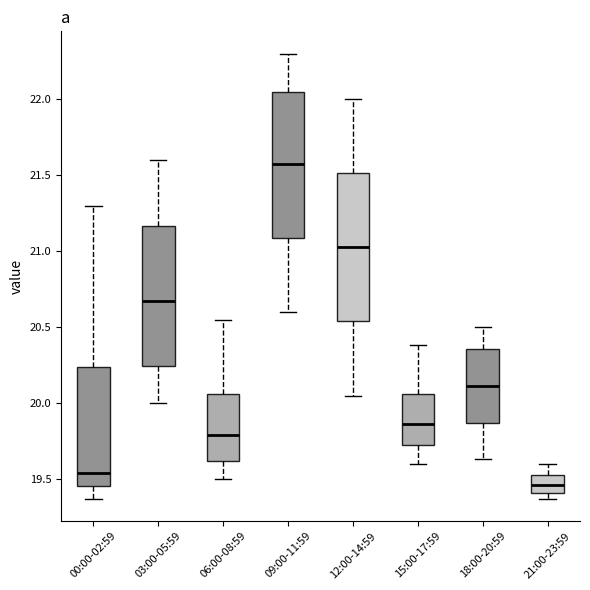

Reading left to right, transcribe this box plot: for each box, give where its median line is, the range the box spans, and where its two whiskers end, as read against the y-axis. The values are not printed on the chart, so give them approximately, as read against the axis.

00:00-02:59: median 19.55, box 19.45 to 20.25, whiskers 19.35 to 21.30
03:00-05:59: median 20.70, box 20.25 to 21.15, whiskers 20.00 to 21.60
06:00-08:59: median 19.80, box 19.60 to 20.05, whiskers 19.50 to 20.55
09:00-11:59: median 21.60, box 21.10 to 22.05, whiskers 20.60 to 22.30
12:00-14:59: median 21.05, box 20.55 to 21.50, whiskers 20.05 to 22.00
15:00-17:59: median 19.85, box 19.75 to 20.05, whiskers 19.60 to 20.40
18:00-20:59: median 20.10, box 19.85 to 20.35, whiskers 19.65 to 20.50
21:00-23:59: median 19.45, box 19.40 to 19.55, whiskers 19.35 to 19.60